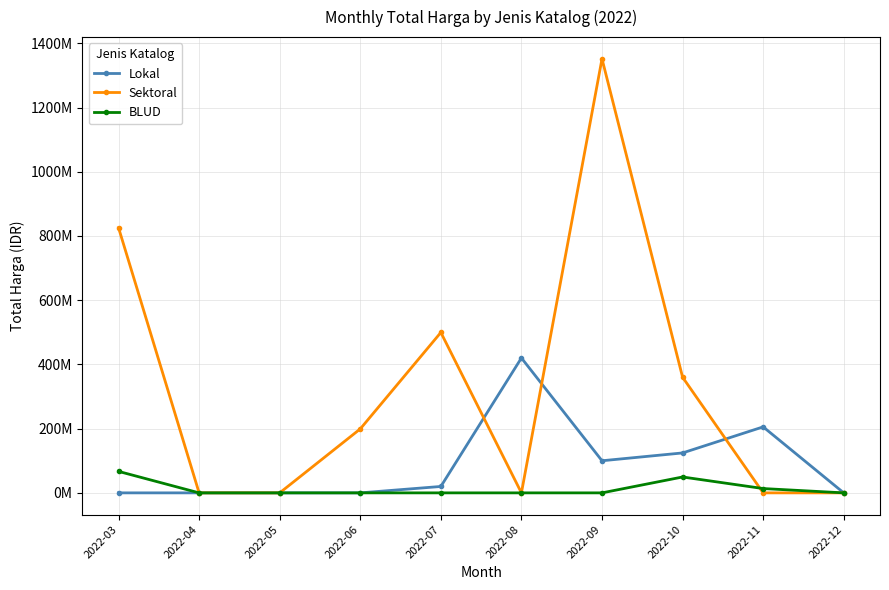

At how many categories does at least one series exceed 1327521723?

1